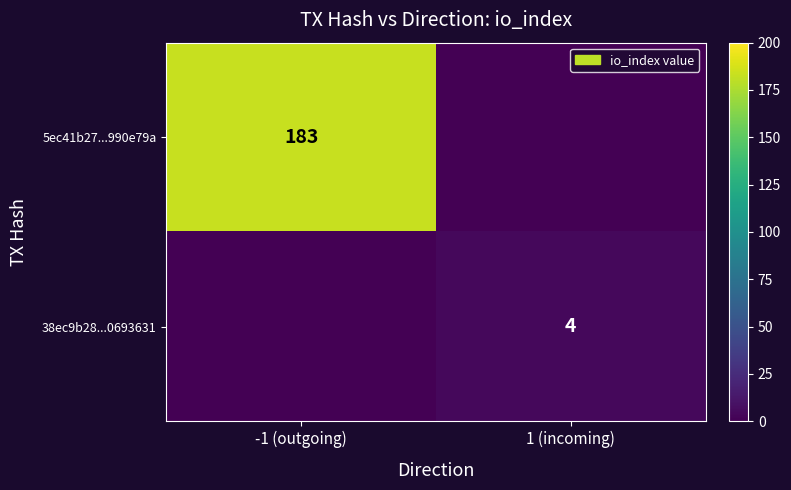

The 5ec41b27...990e79a series shows 319 at -1 (outgoing). True or false?

False